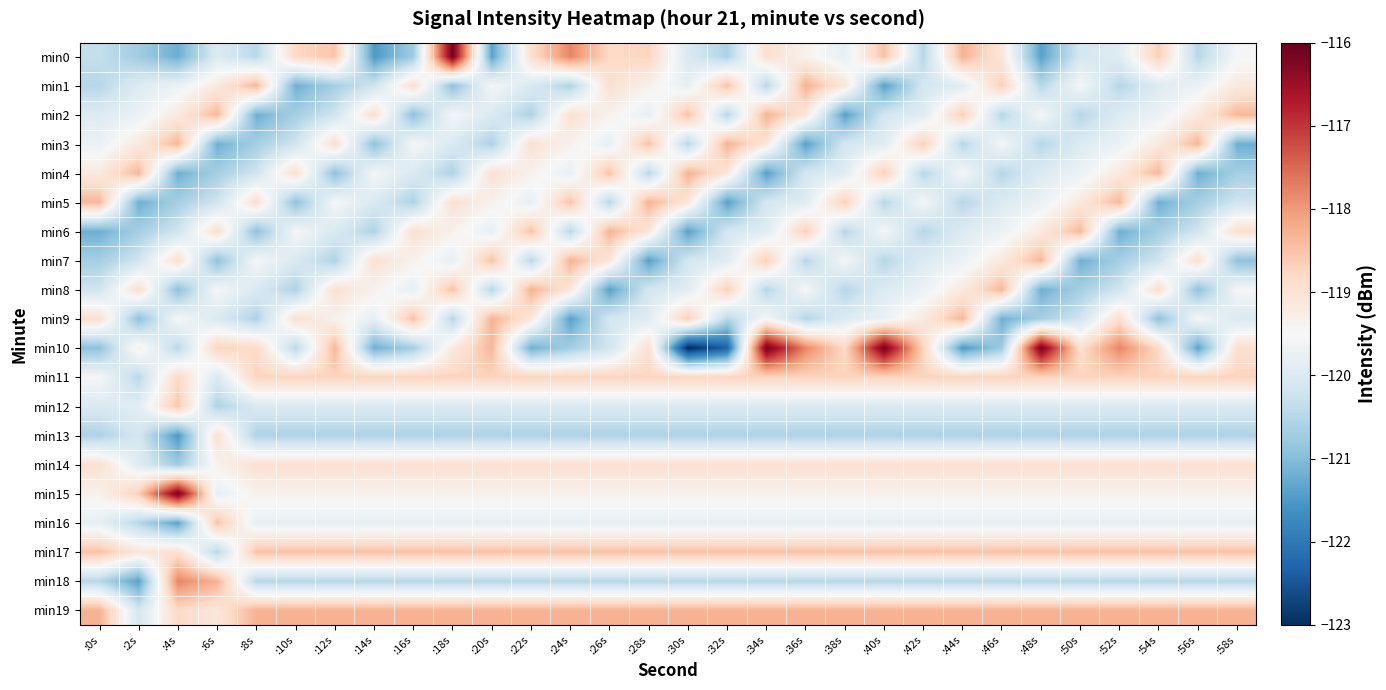

Which series has the largest total across all categories?

min19